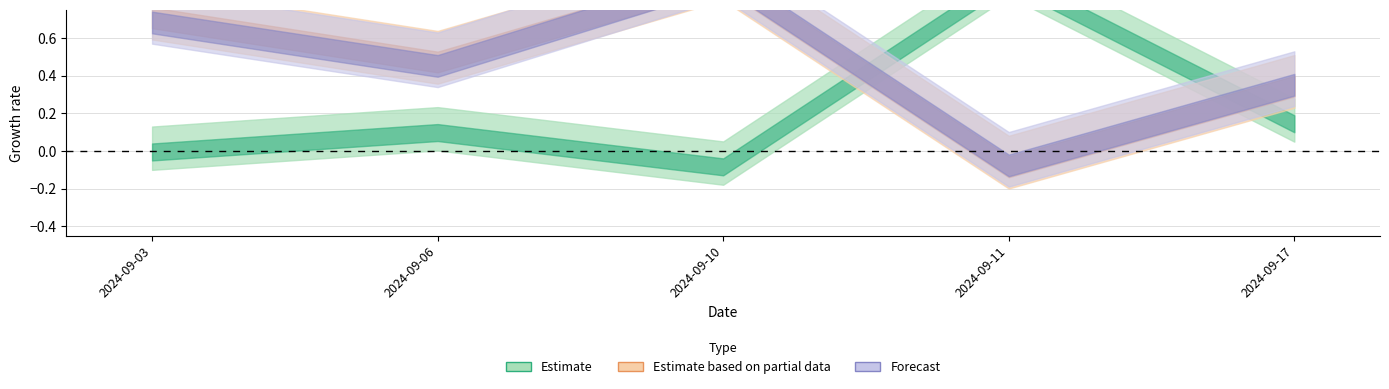

At which category is the sum across all series the highest?

2024-09-10